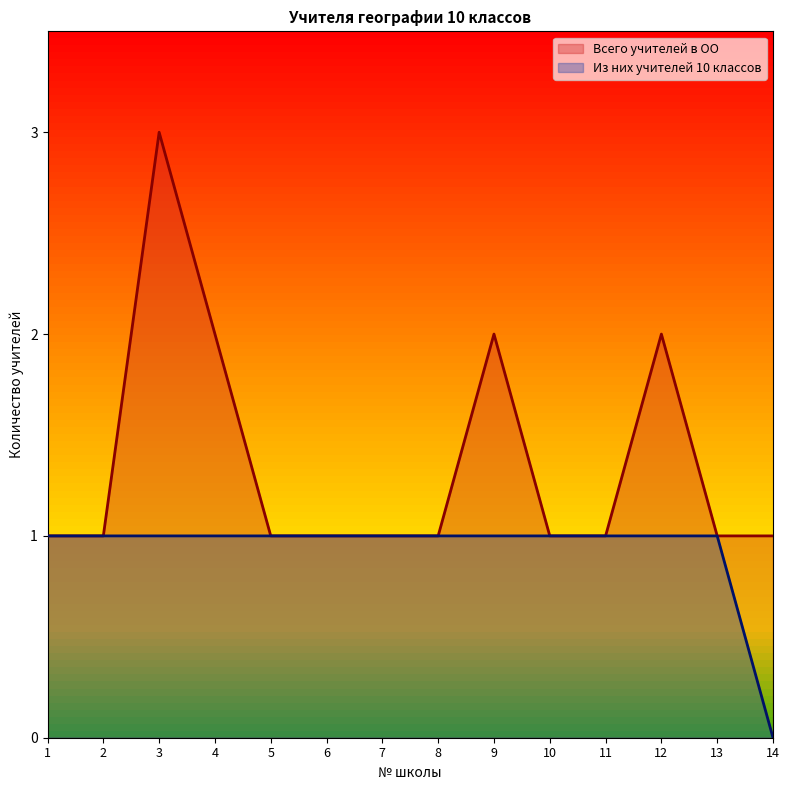

What is the total value across all series at 9?

3